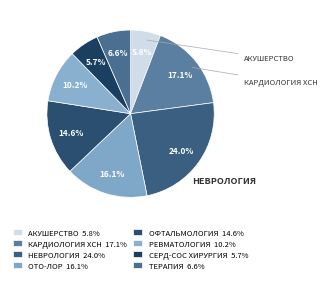

Count the number of slices in the pie.

8